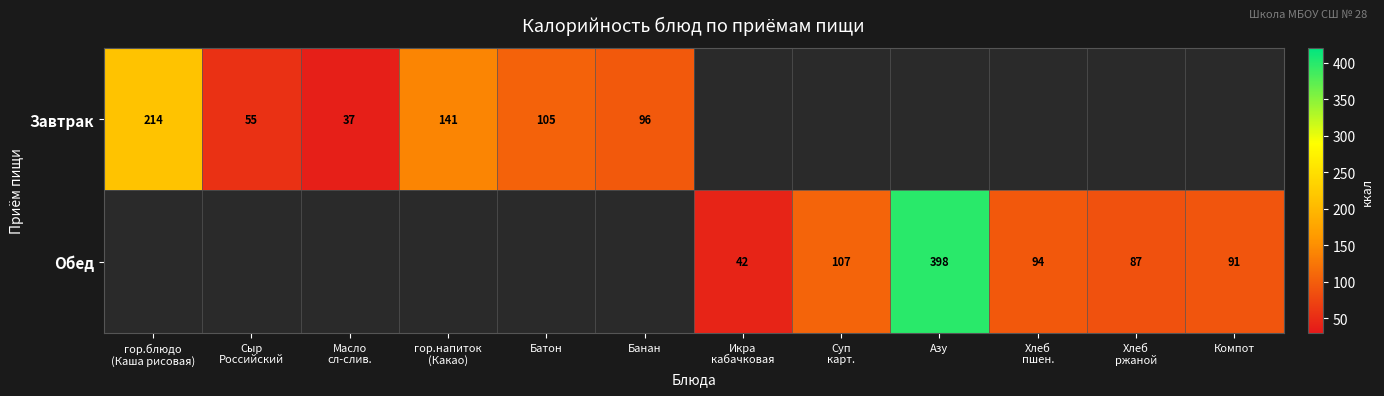

The value of Обед at Компот is 44. True or false?

False